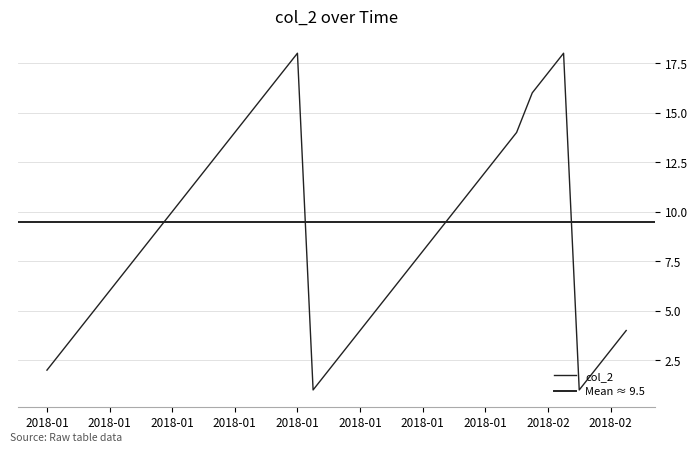

Count the number of values greater than 9.

17